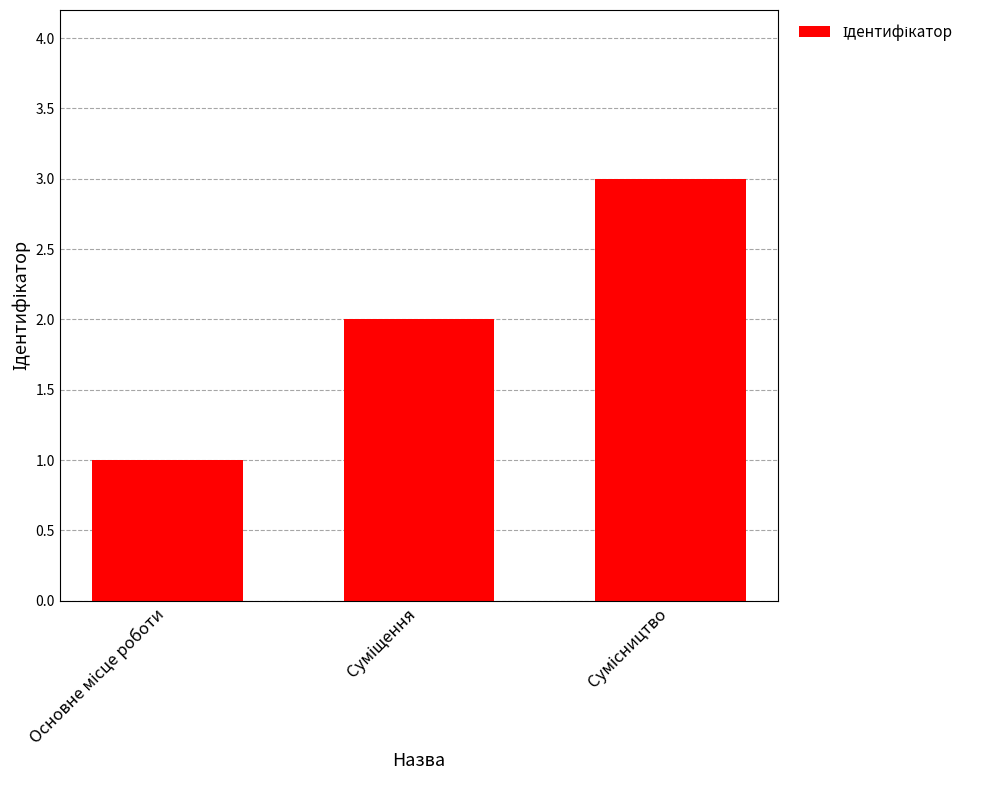

What is the value of the 3rd bar from the left?

3